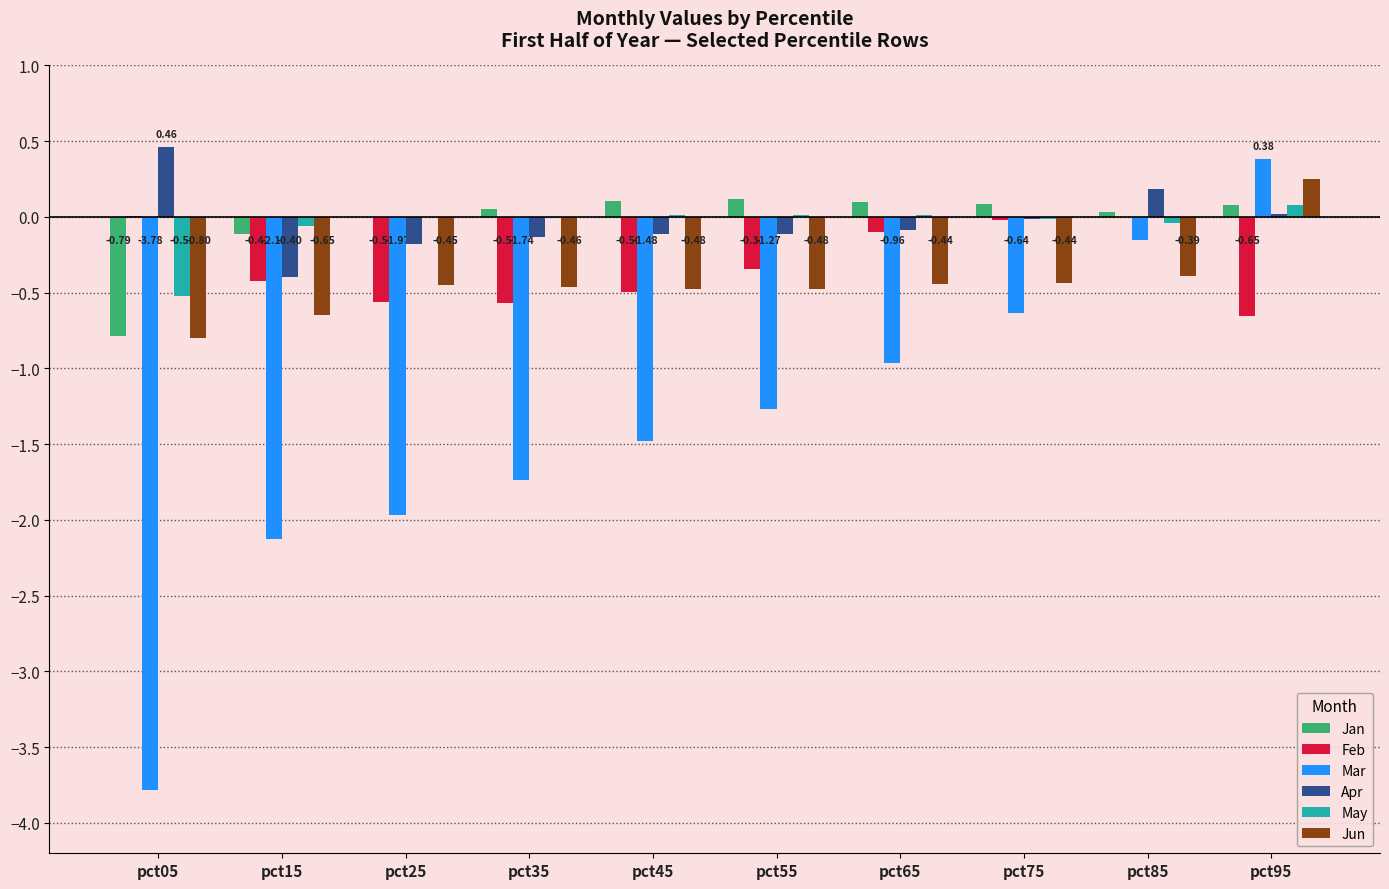

Between pct15 and pct45, which series saw the biggest shift?

Mar